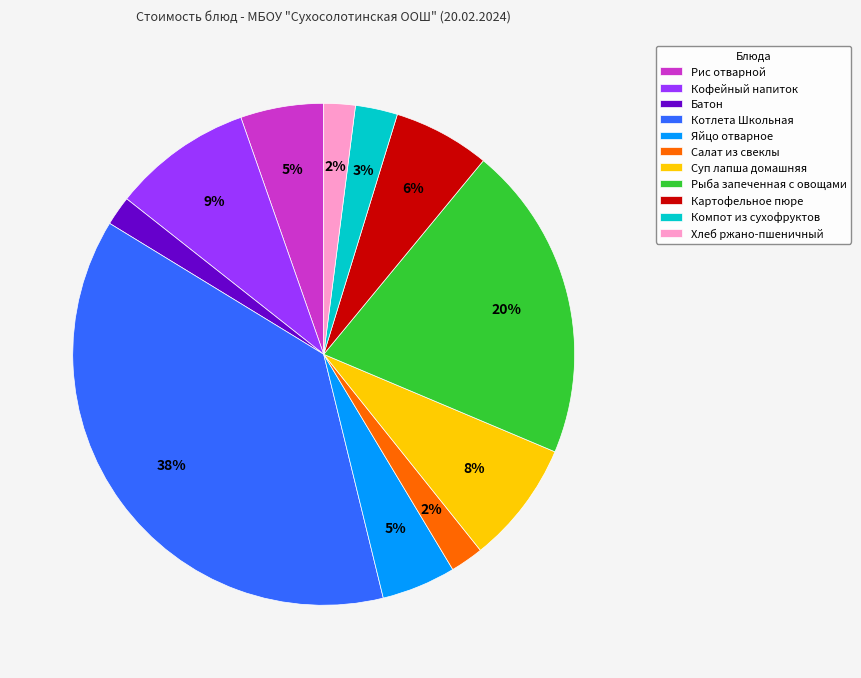

Does any single category account for the majority?

No